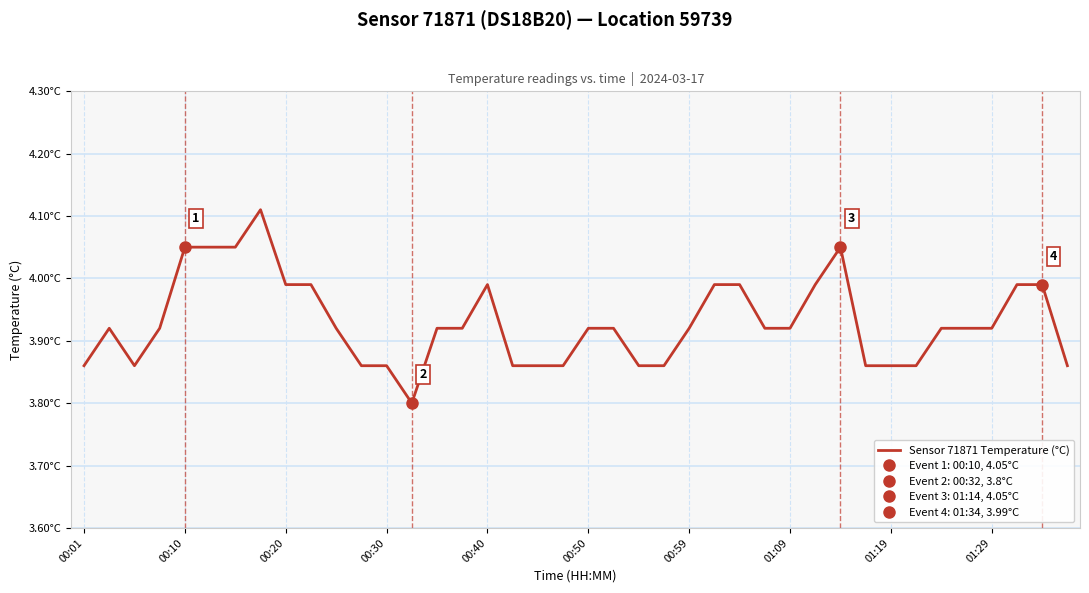

What is the difference between the maximum and second lowest values?

0.3